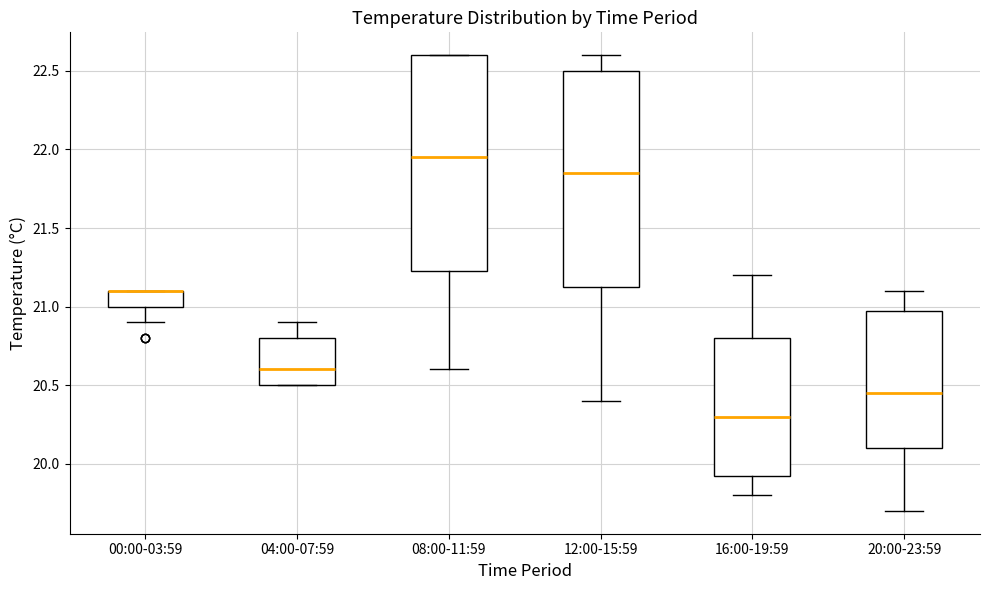

Where is the upper edge of the box for 04:00-07:59 on the y-axis? The values are not printed on the chart, so give them approximately, as read against the axis.

20.80